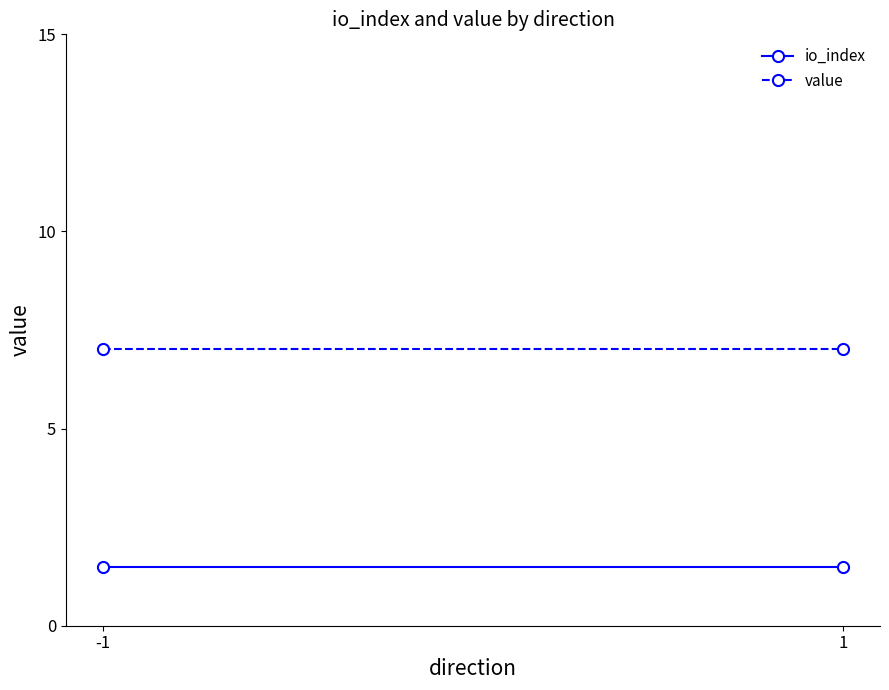

The value of io_index at 1 is 2.4. True or false?

False